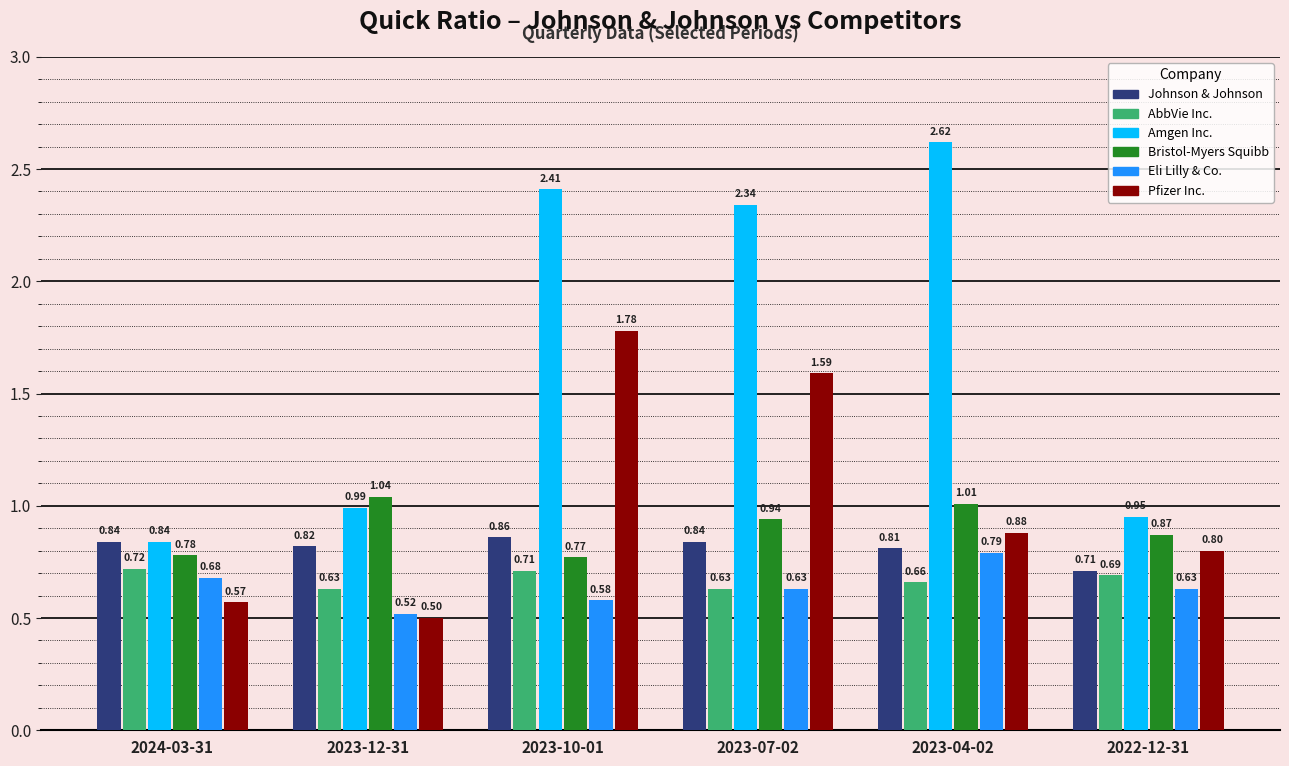

What is the difference between the highest and lowest values at 2024-03-31?

0.3